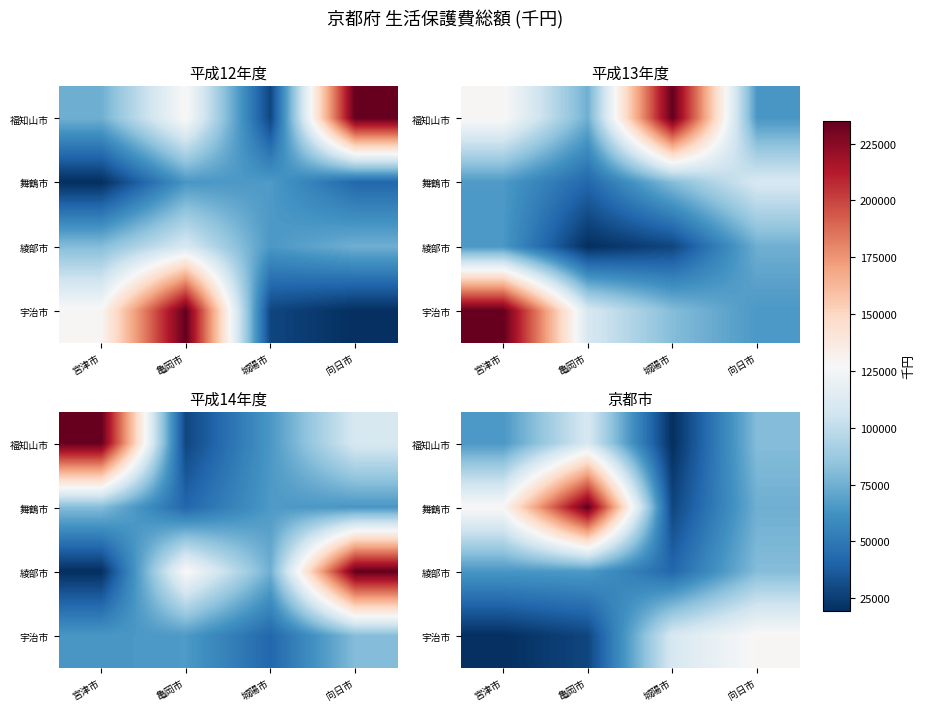

How many categories are shown in the chart?

4